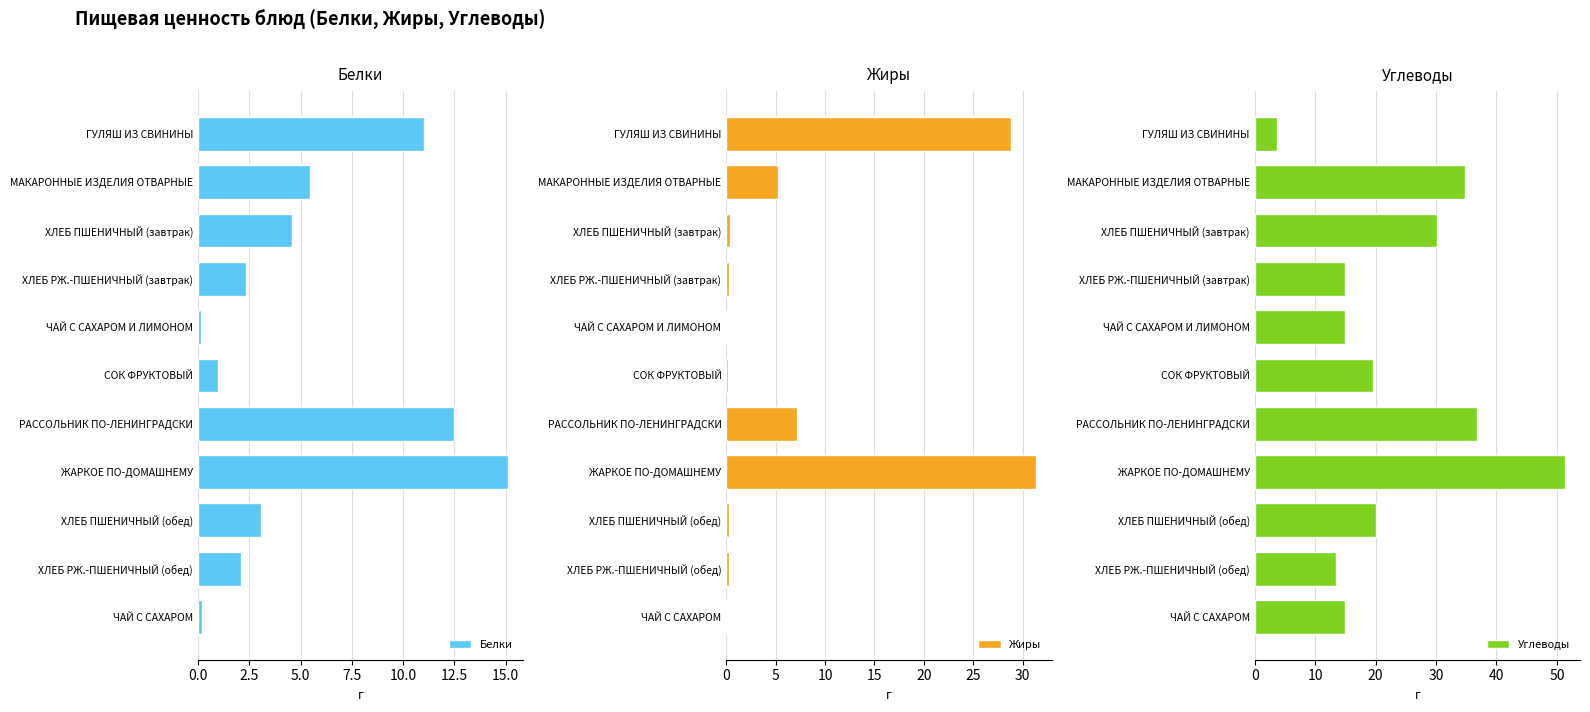

How many data points in Белки are above 3?

6